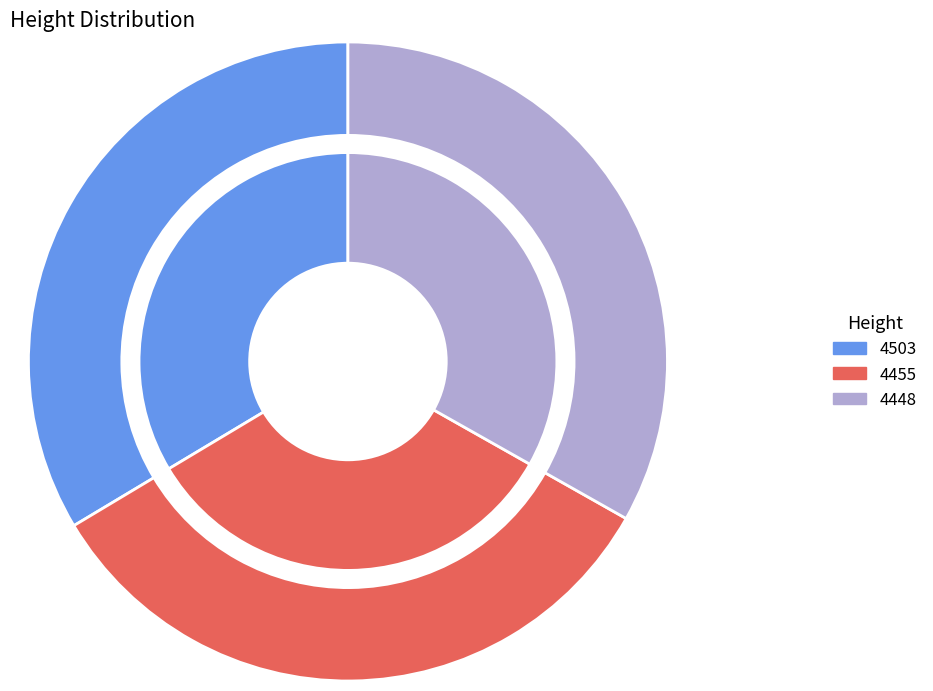

Is there a majority slice in this chart?

No